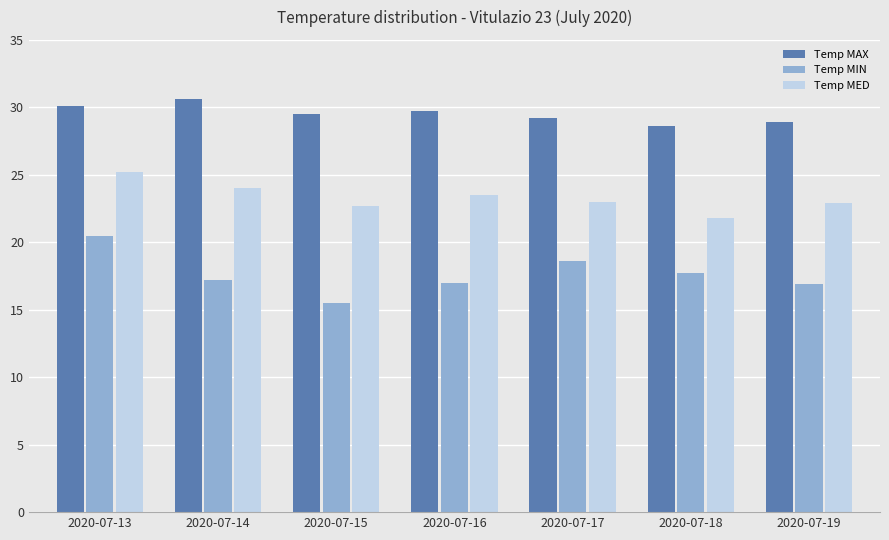

What is the difference between the second highest and minimum values in the Temp MAX series?

1.5